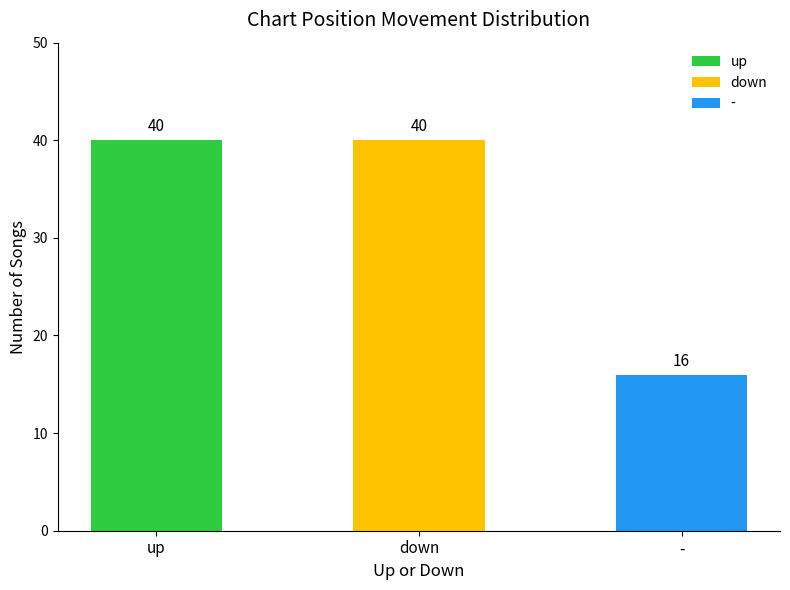

What is the approximate value at -, to the nearest 5?

15